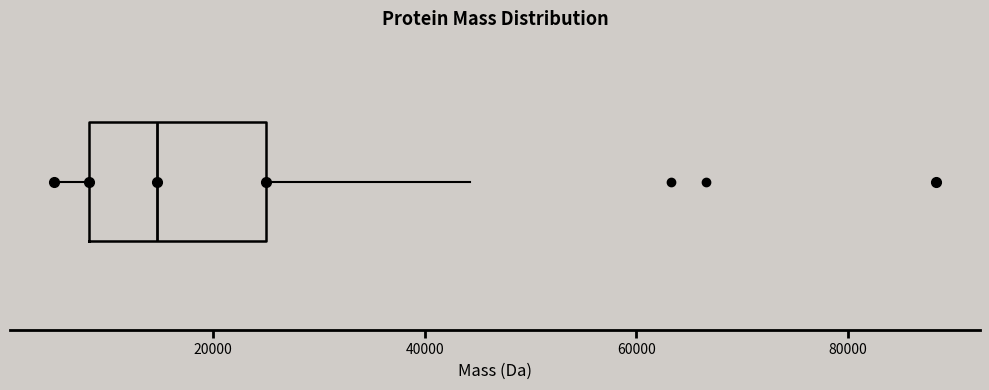

Transcribe this box plot: give where the median line is, the range the box spans, and where the two whiskers end, as read against the x-axis. The values are not printed on the chart, so give them approximately, as read against the axis.

median 14000, box 8000 to 26000, whiskers 4000 to 44000